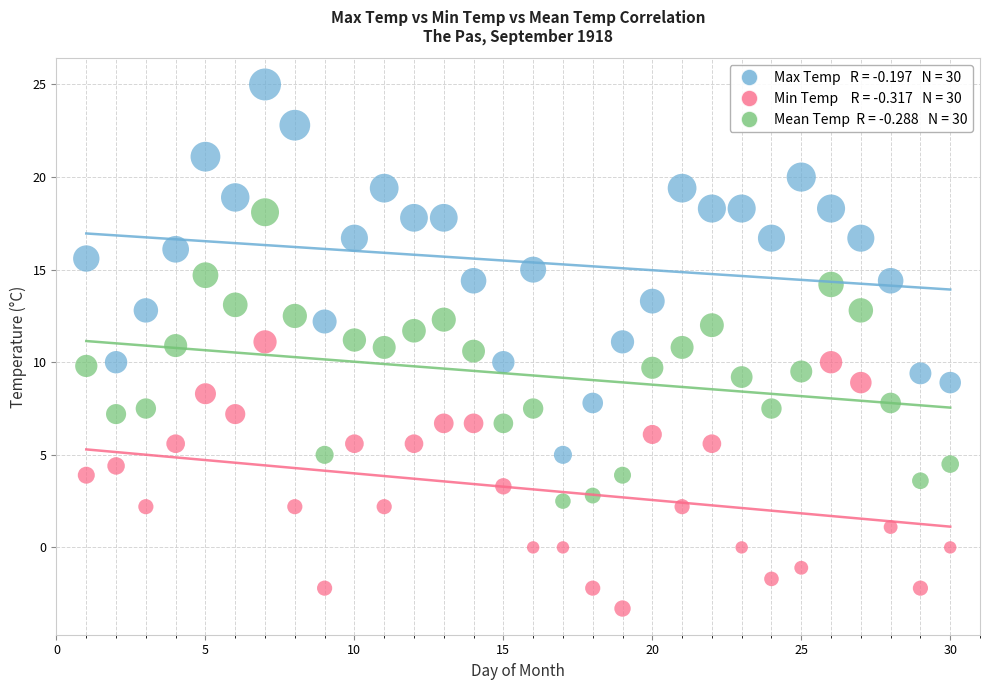

Across all data points, what is the range of Y values (max minus min)?

28.3